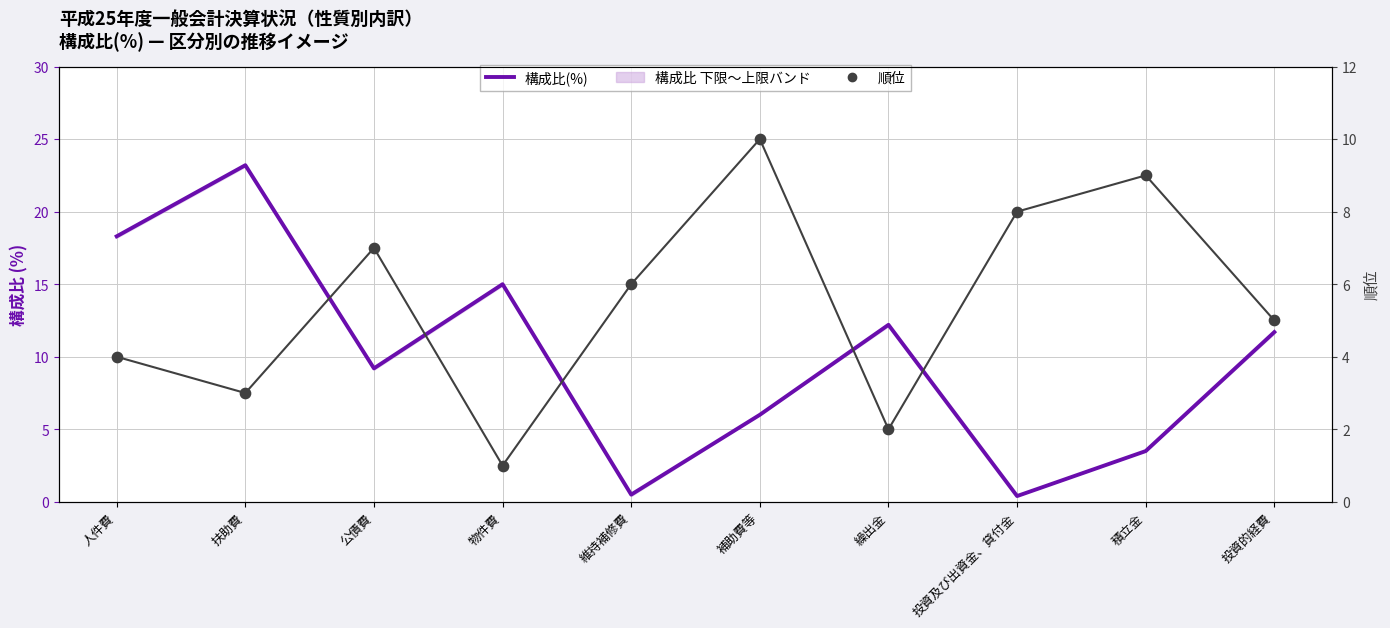

Which series reaches the maximum Y coordinate?

構成比(%)